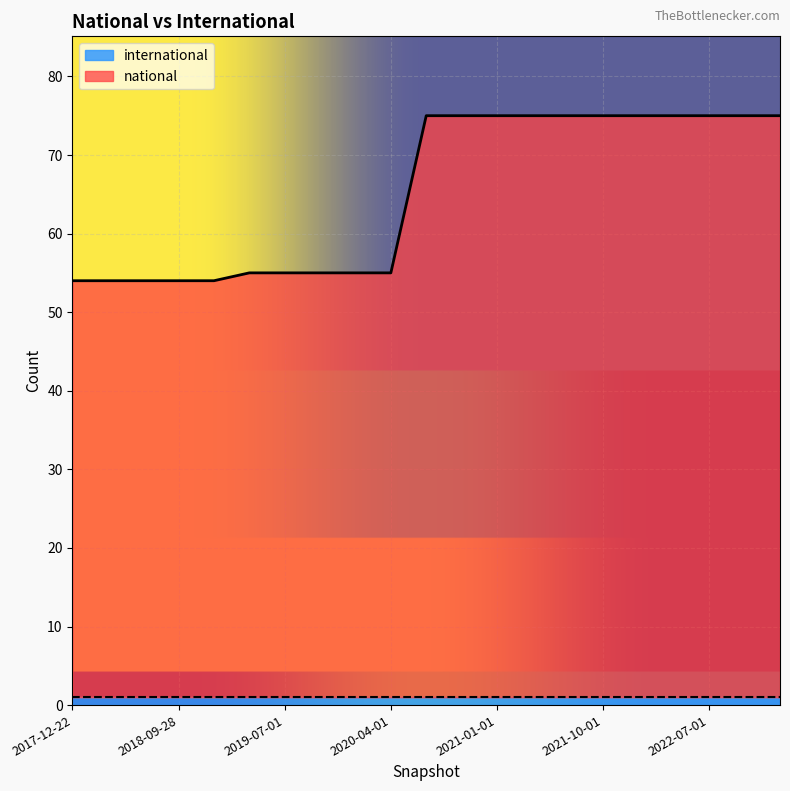

List the labels in order of value, largest first.

2020-07-01, 2020-10-01, 2021-01-01, 2021-04-01, 2021-07-01, 2021-10-01, 2022-01-01, 2022-04-01, 2022-07-01, 2022-10-01, 2023-01-01, 2019-04-06, 2019-07-01, 2019-10-09, 2020-01-01, 2020-04-01, 2017-12-22, 2018-04-09, 2018-07-11, 2018-09-28, 2019-01-01